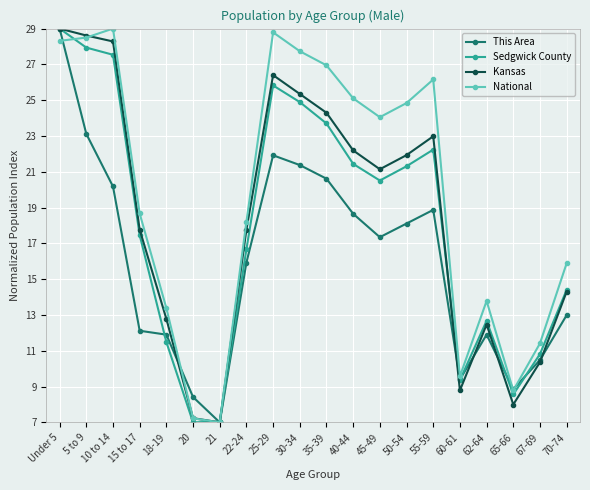

What is the label of the 19th point from the left?

67-69